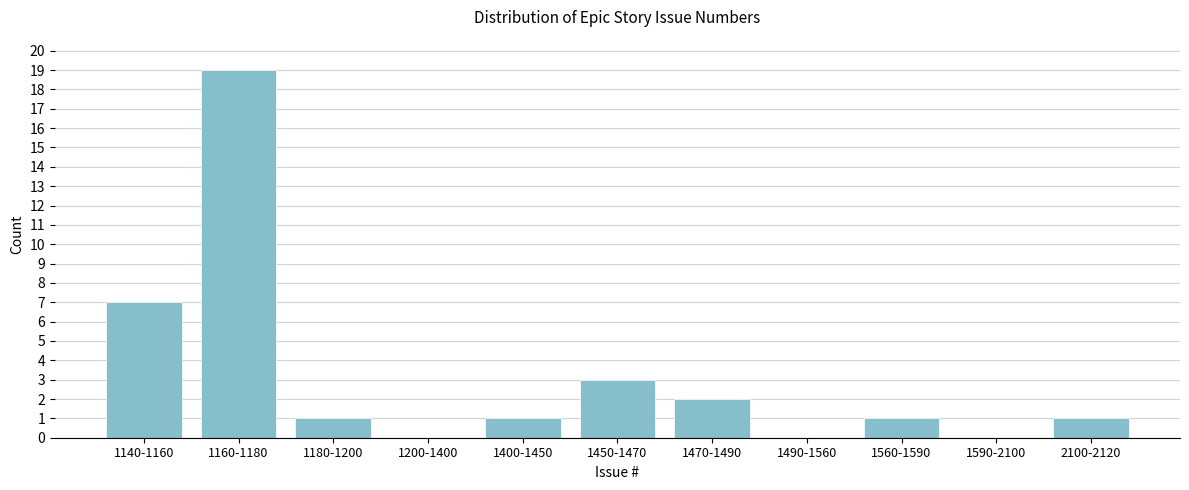

Reading left to right, what are all the values shown in this chart?

1140-1160=7	1160-1180=19	1180-1200=1	1200-1400=0	1400-1450=1	1450-1470=3	1470-1490=2	1490-1560=0	1560-1590=1	1590-2100=0	2100-2120=1